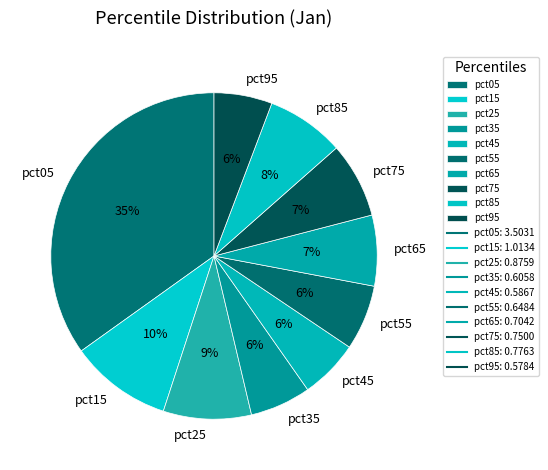

Is pct65 the majority of the pie?

No